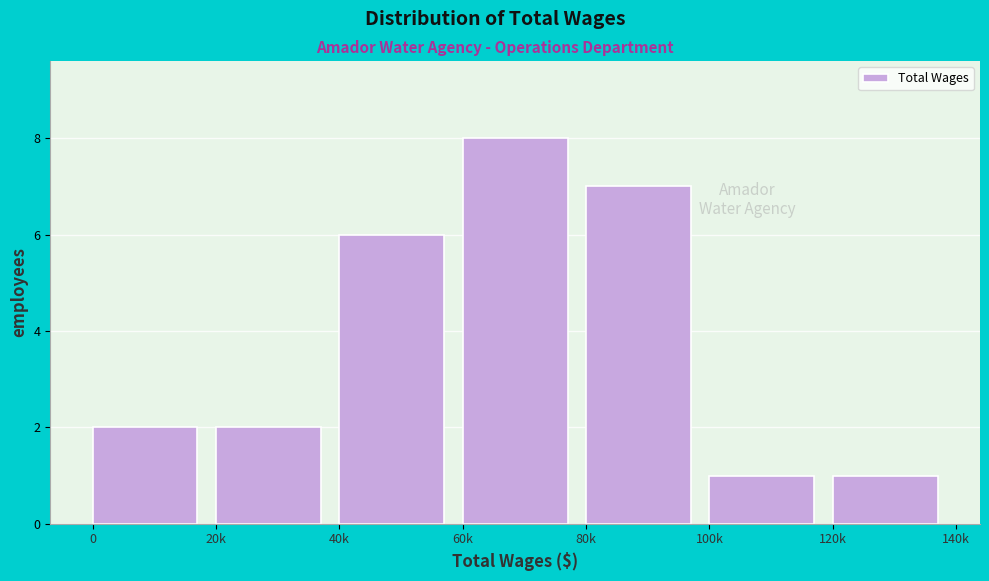

Reading right to left, list all the values displayed in this chart.

120k=1	100k=1	80k=7	60k=8	40k=6	20k=2	0=2